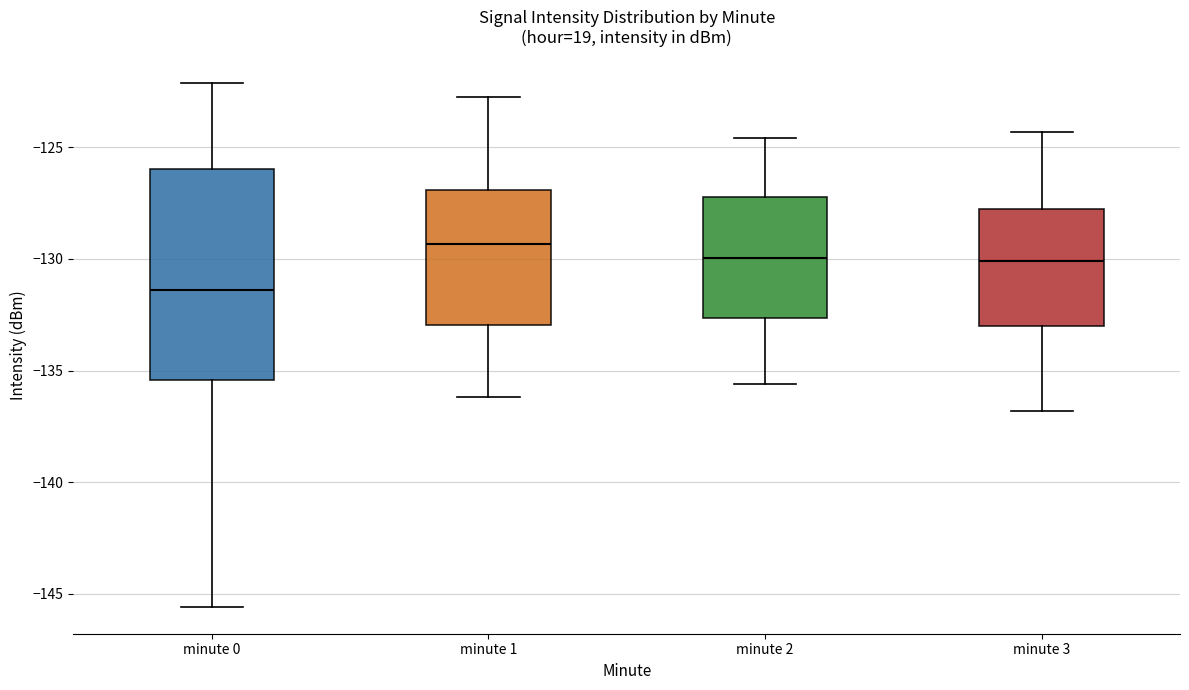

Which box has the lowest median line?

minute 0